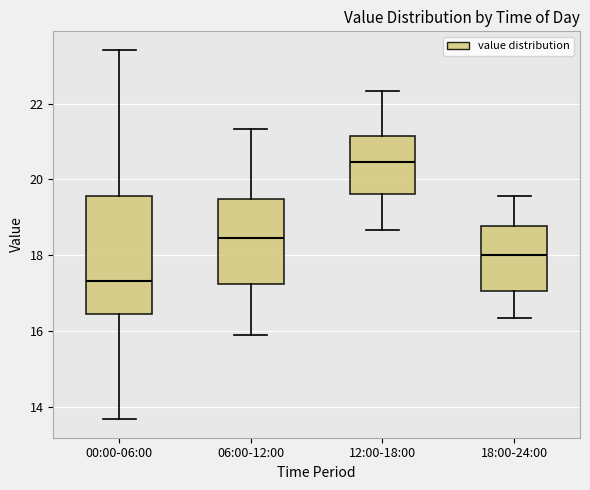

Which box's median line is the lowest?

00:00-06:00